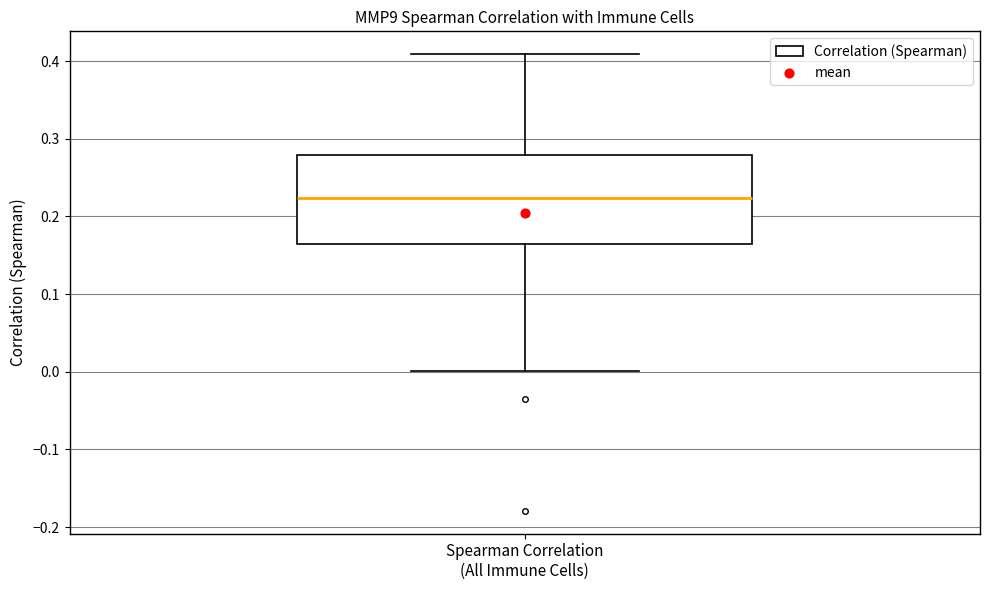

Where does the median line of the box for Spearman Correlation (All Immune Cells) sit on the y-axis? The values are not printed on the chart, so give them approximately, as read against the axis.

0.22